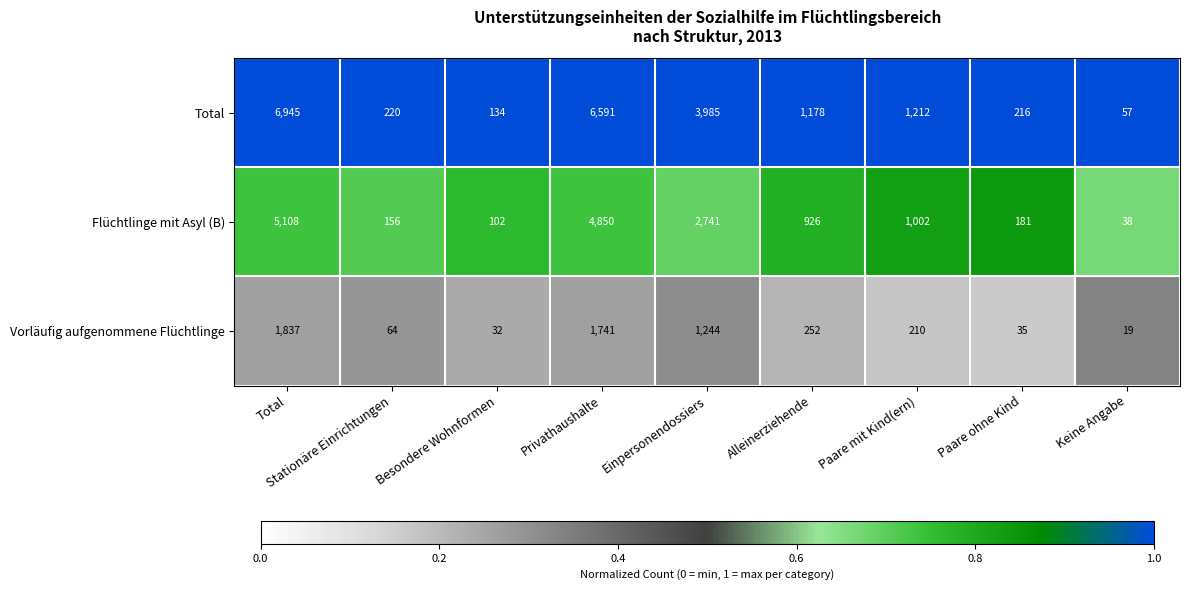

Count the number of categories in the chart.

9